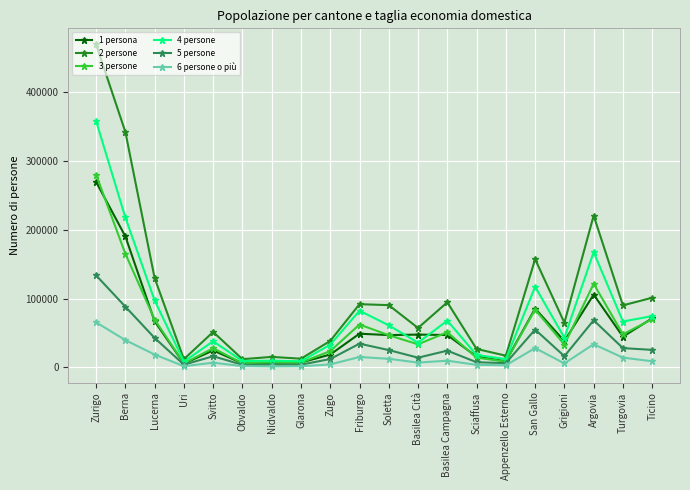

How many data points does each series have?

20